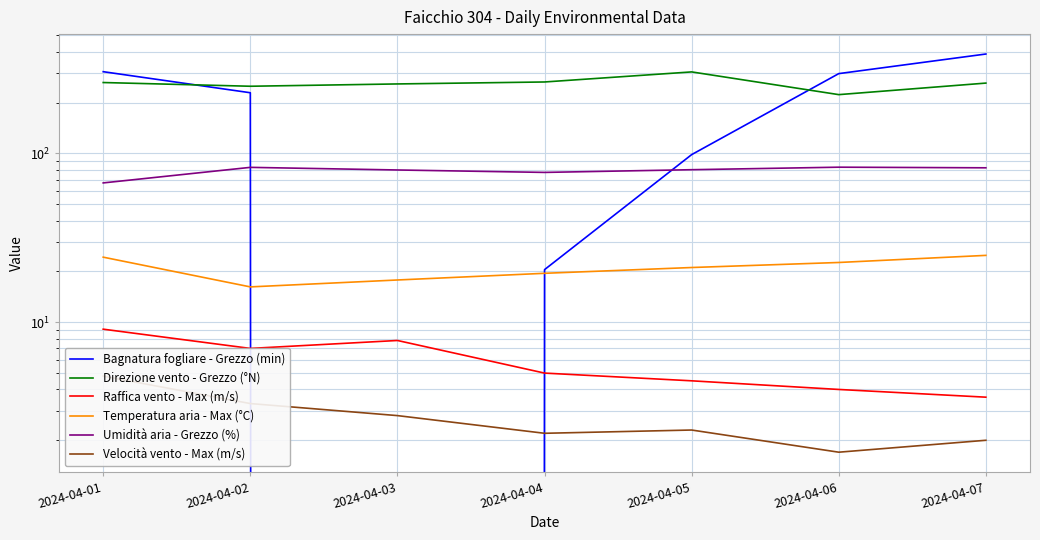

True or false: Temperatura aria - Max (°C) and Raffica vento - Max (m/s) cross at least once.

False